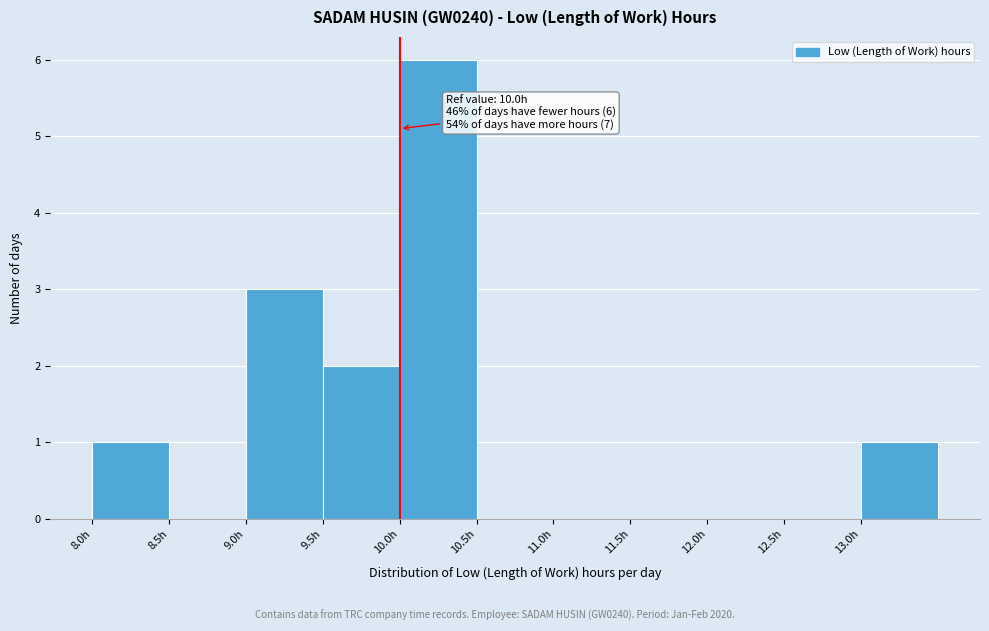

Over which range of the x-axis is the bar tallest?

10.0 to 10.5